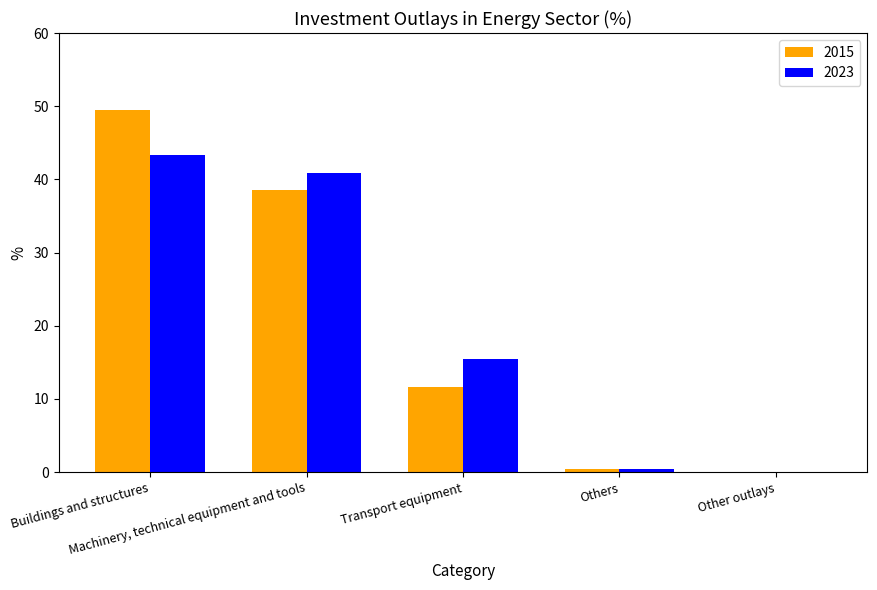

Read the 2023 value at Others.

0.4